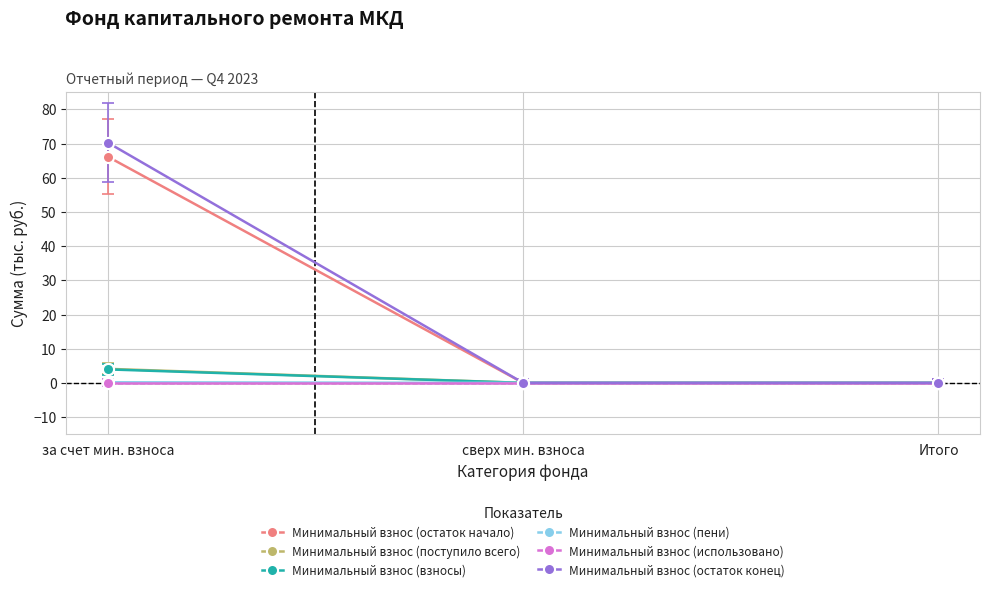

Which category has the highest value in the Минимальный взнос (остаток конец) series?

за счет мин. взноса